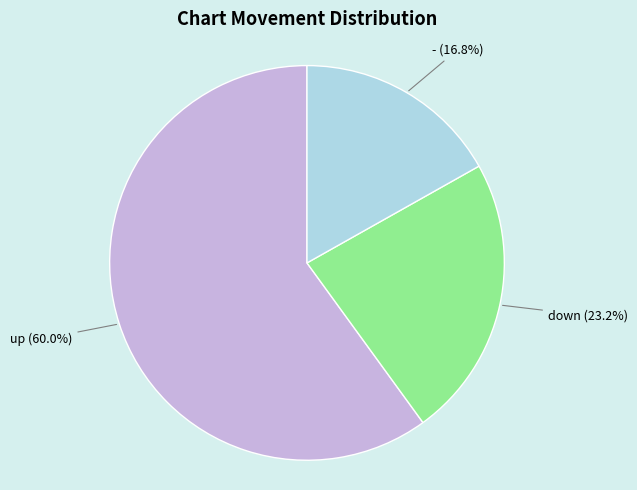

Is there a majority slice in this chart?

Yes